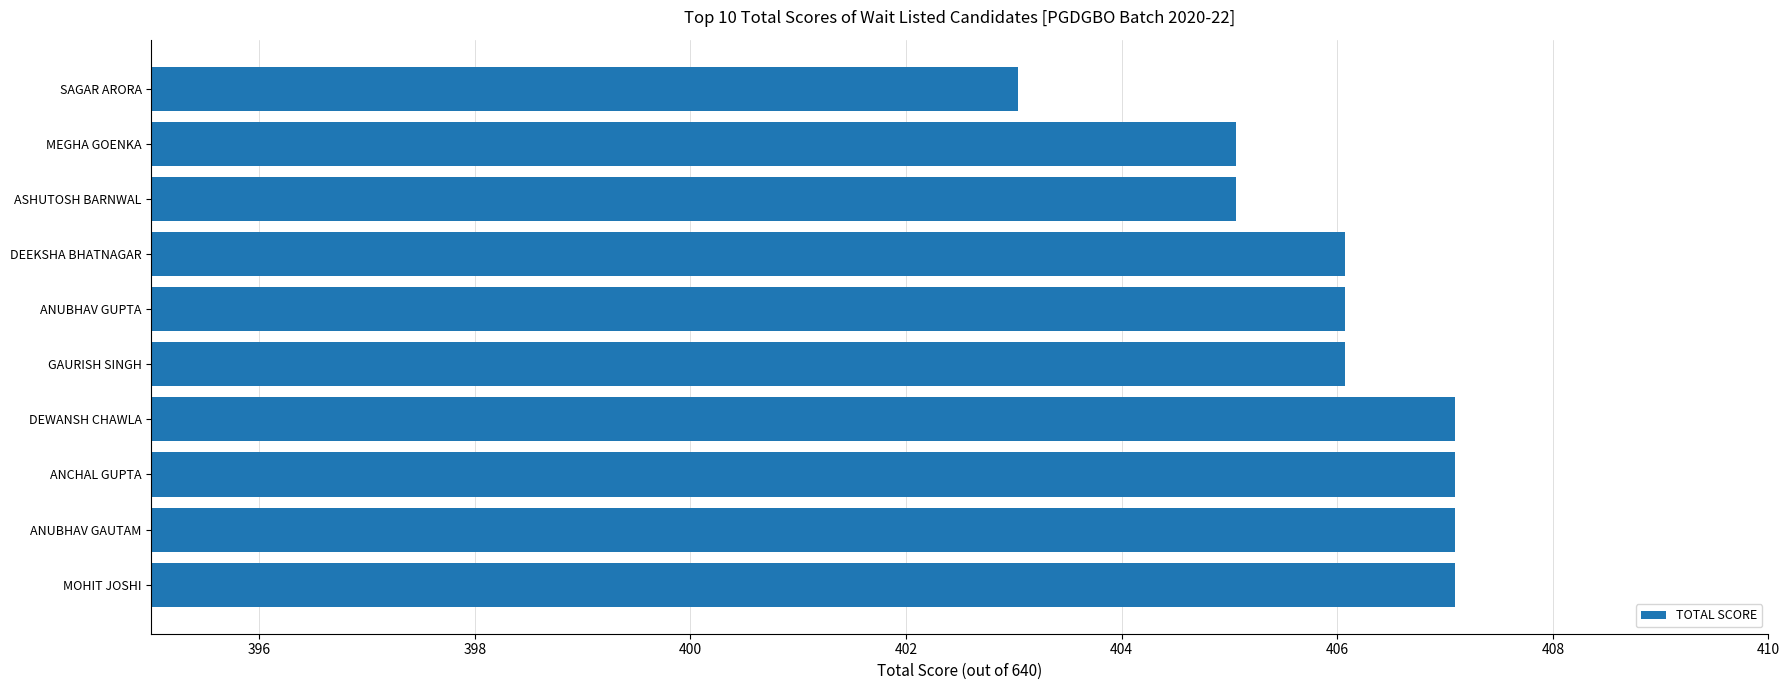

What is the difference between the maximum and second lowest values?

2.0